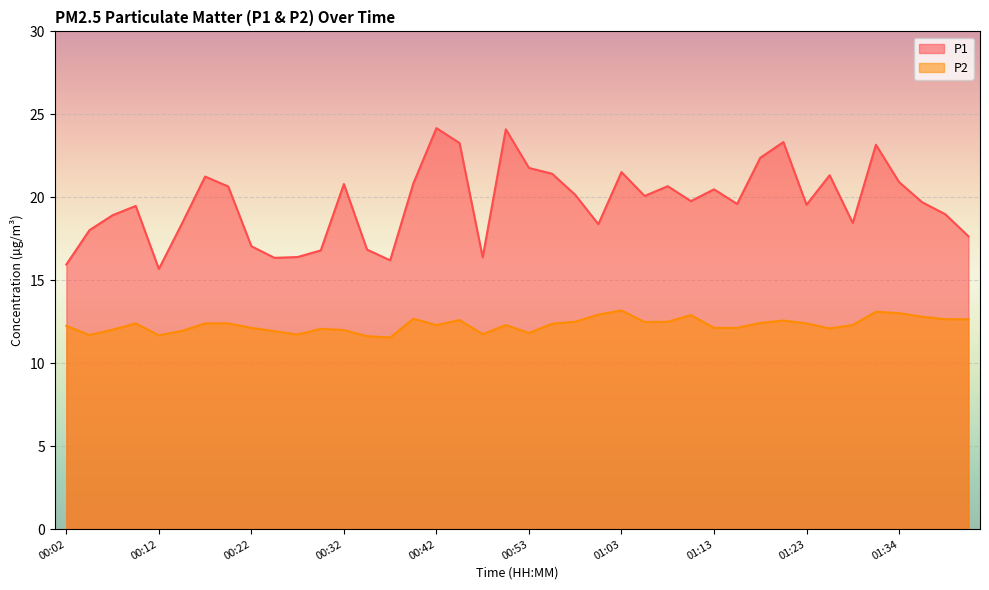

Read the P2 value at 01:08.

12.5